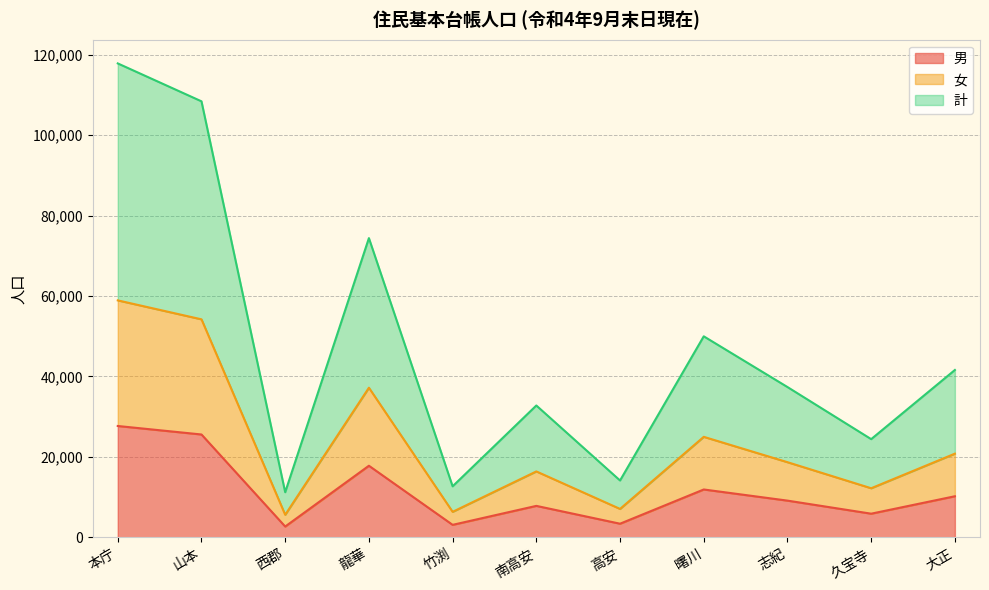

What are all the series names shown in the legend?

男, 女, 計